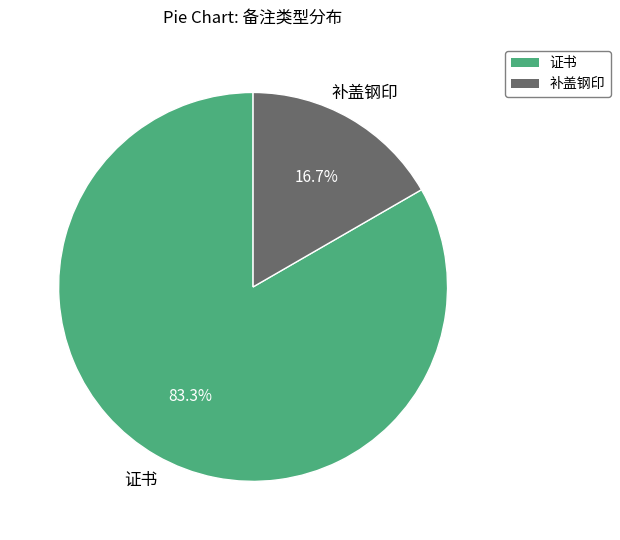

Count the number of slices in the pie.

2